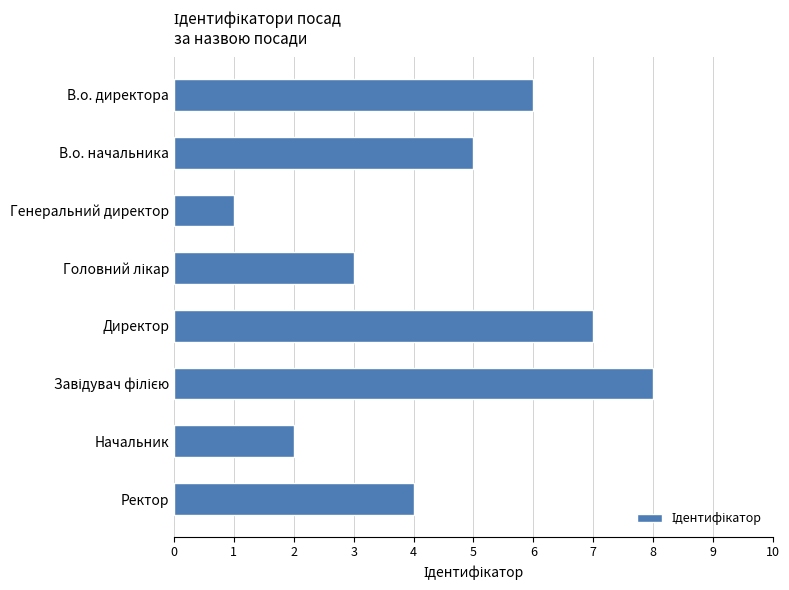

What is the difference between the maximum and second lowest values?

6